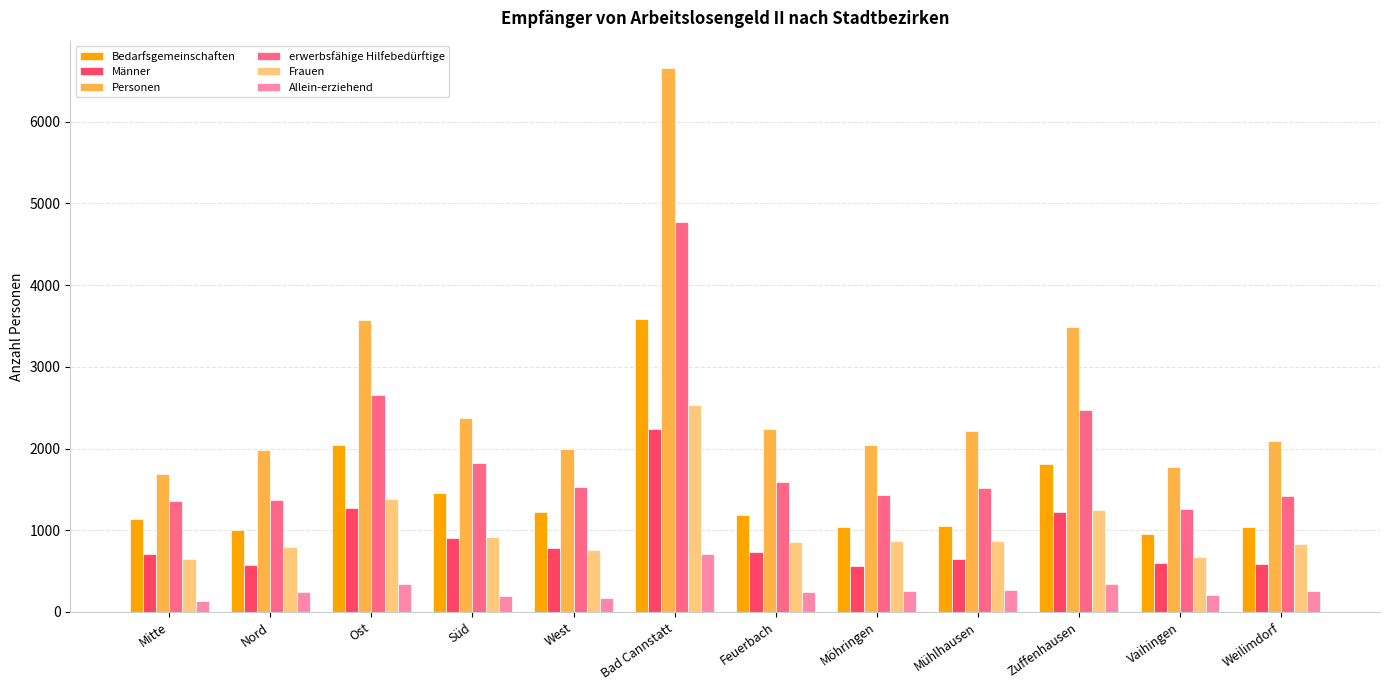

What is the greatest value displayed?

6658